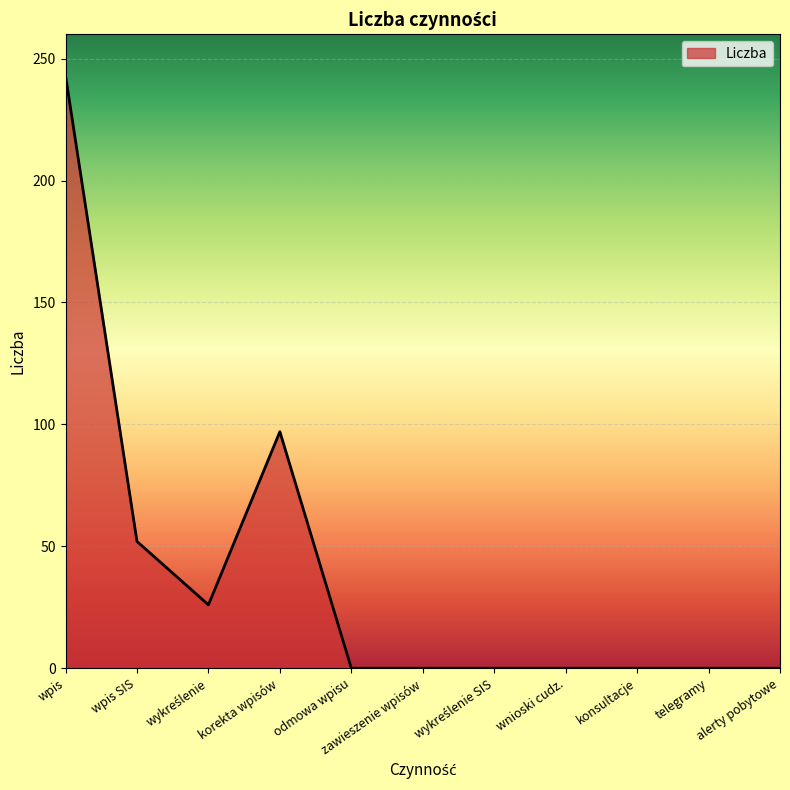

The chart shows a value of -101 at odmowa wpisu. True or false?

False